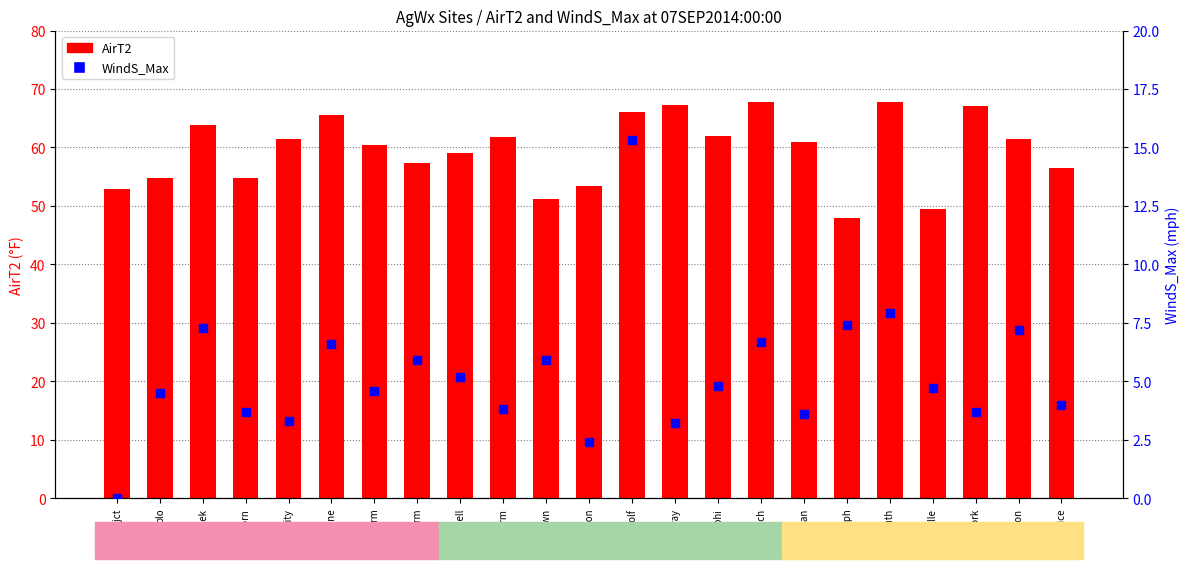

What are all the series names shown in the legend?

AirT2, WindS_Max